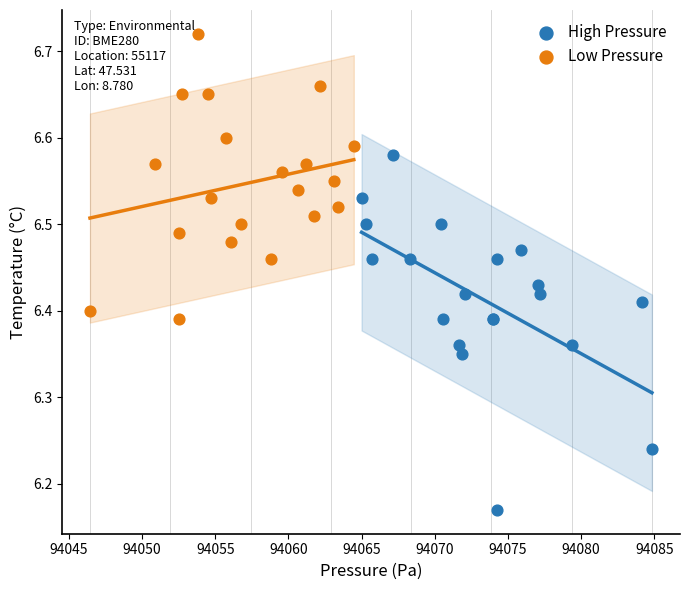

Which series has the largest Y range (max minus min)?

High Pressure